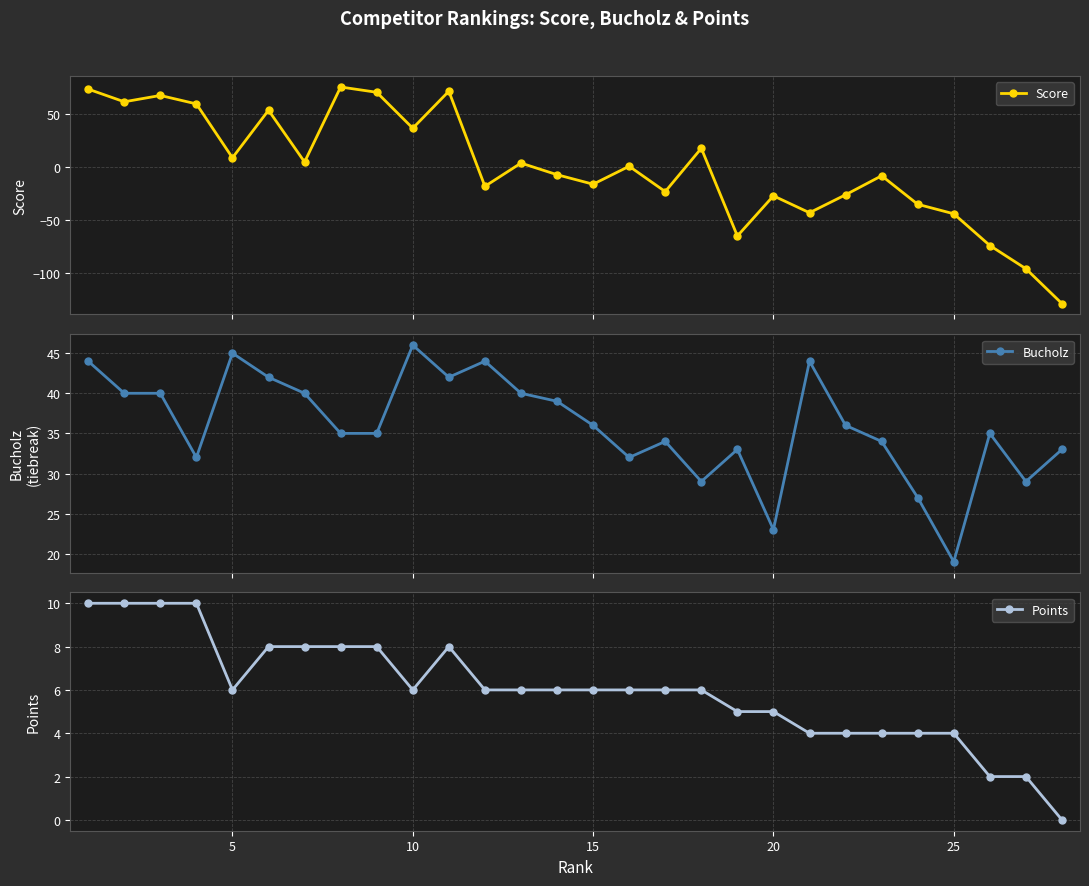

What is the spread (max minus min) of values at 25?

46